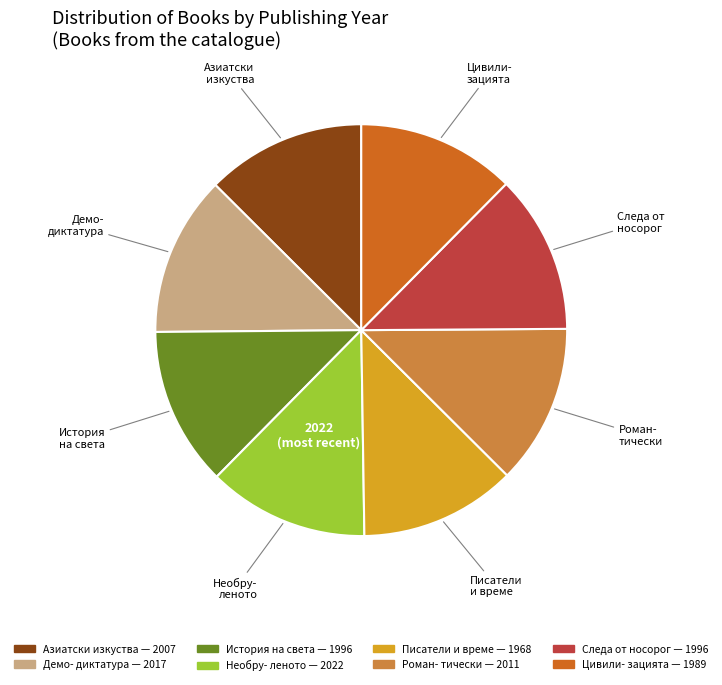

Does any single category account for the majority?

No